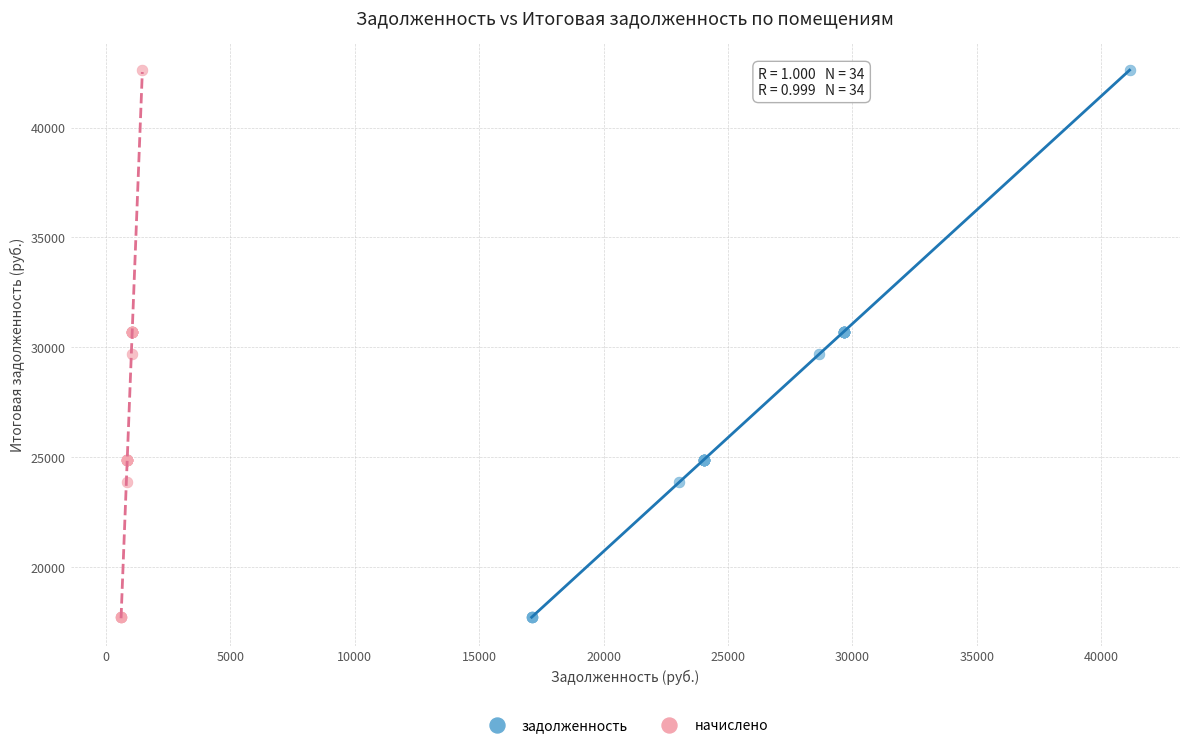

What are all the series names shown in the legend?

задолженность, начислено